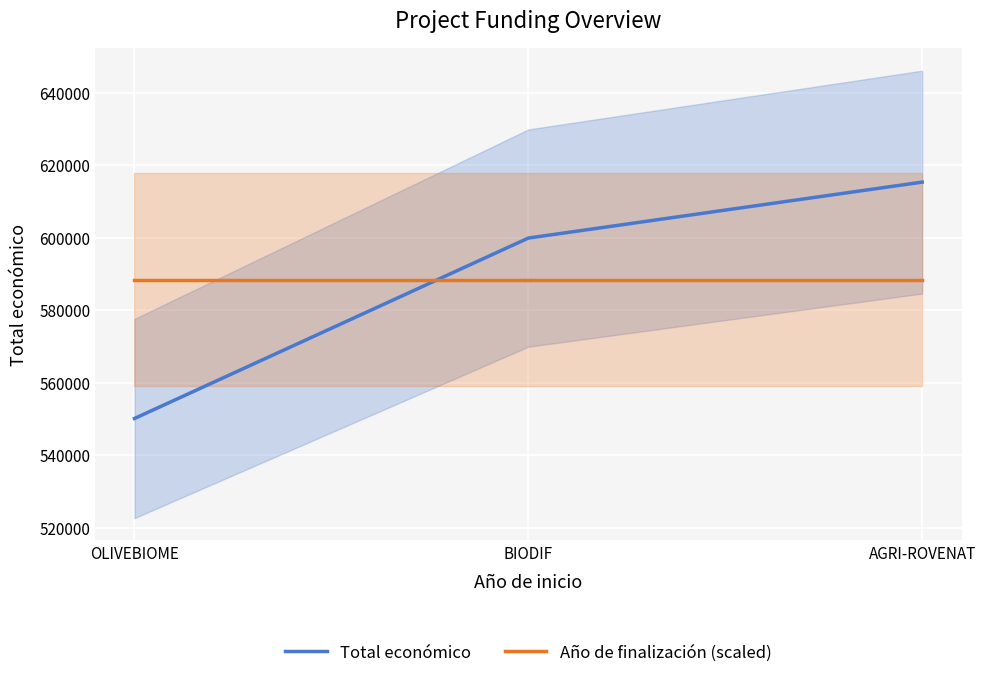

The Total económico series shows 550111 at OLIVEBIOME. True or false?

True